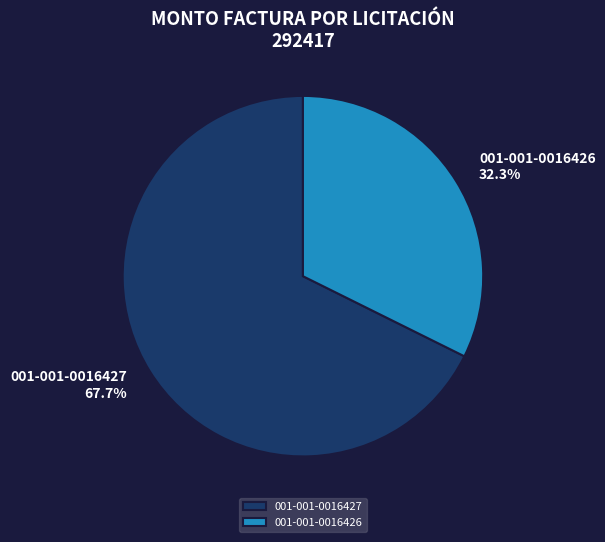

To the nearest percent, what is the average slice percentage?

50%